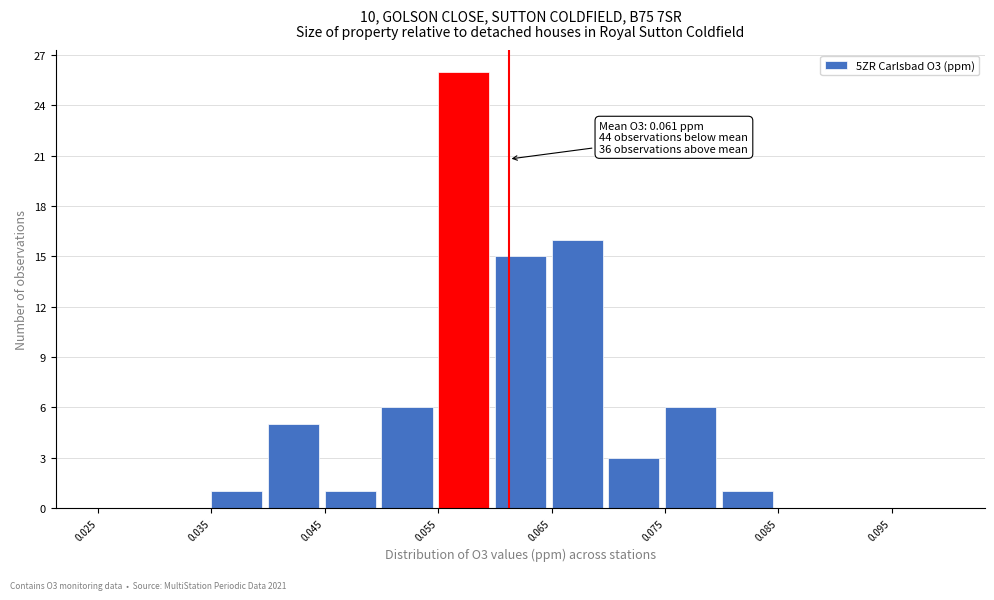

Which range on the x-axis has the tallest bar?

0.055 to 0.060